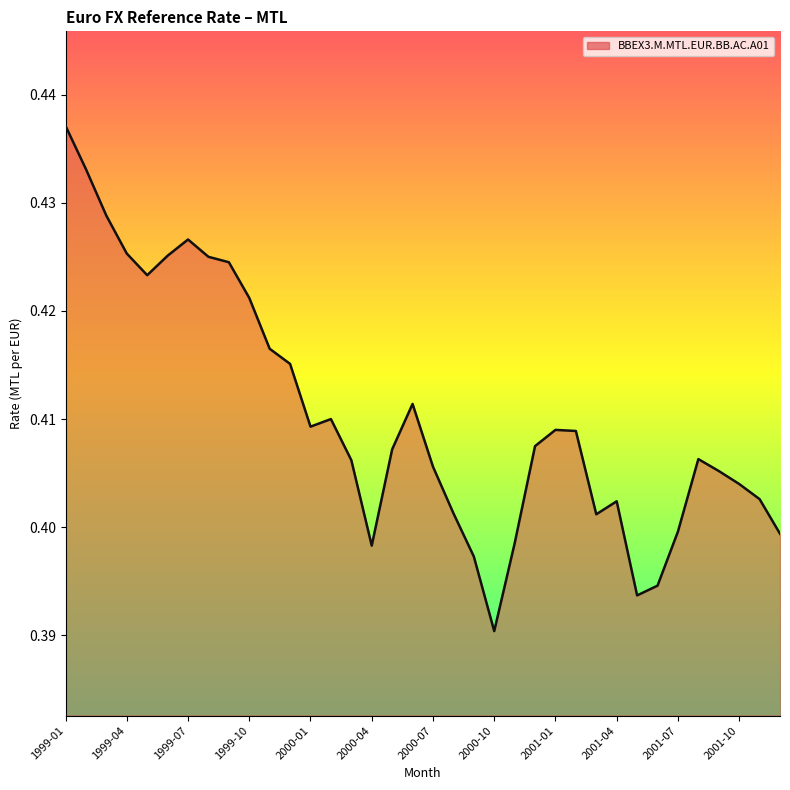

Reading left to right, list all the values displayed in this chart.

1999-01=0.4	1999-02=0.4	1999-03=0.4	1999-04=0.4	1999-05=0.4	1999-06=0.4	1999-07=0.4	1999-08=0.4	1999-09=0.4	1999-10=0.4	1999-11=0.4	1999-12=0.4	2000-01=0.4	2000-02=0.4	2000-03=0.4	2000-04=0.4	2000-05=0.4	2000-06=0.4	2000-07=0.4	2000-08=0.4	2000-09=0.4	2000-10=0.4	2000-11=0.4	2000-12=0.4	2001-01=0.4	2001-02=0.4	2001-03=0.4	2001-04=0.4	2001-05=0.4	2001-06=0.4	2001-07=0.4	2001-08=0.4	2001-09=0.4	2001-10=0.4	2001-11=0.4	2001-12=0.4